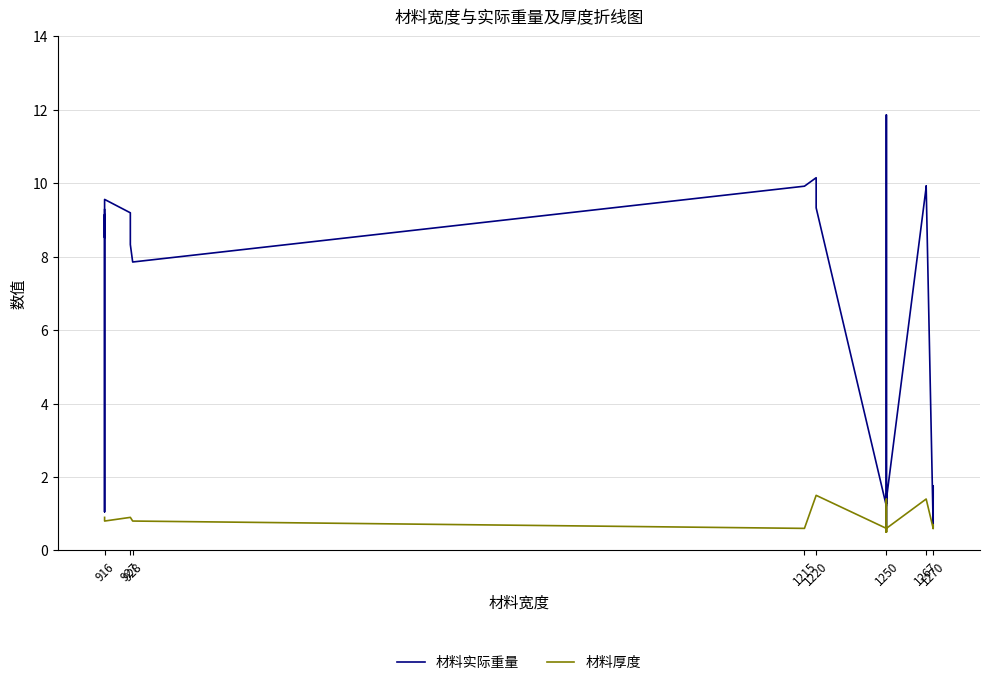

Rank the series by their average value, from highest to lowest.

材料实际重量, 材料厚度